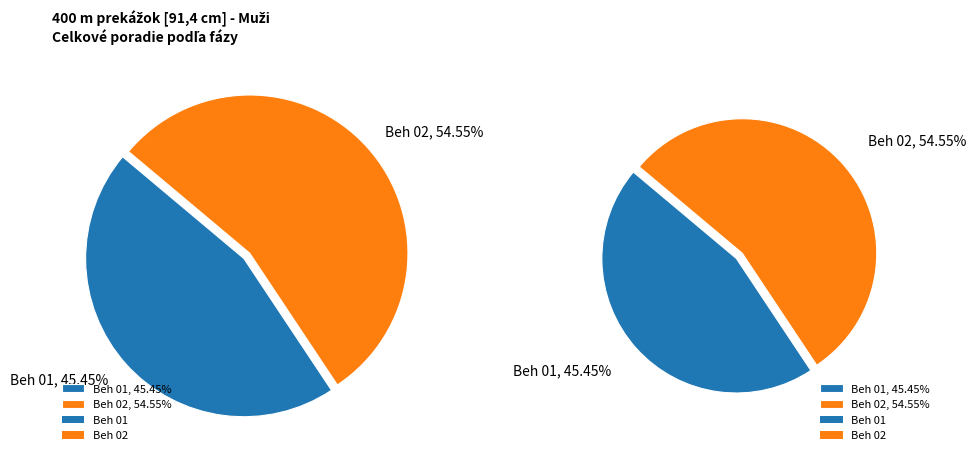

Rank the categories by value from lowest to highest.

Beh 01, Beh 02